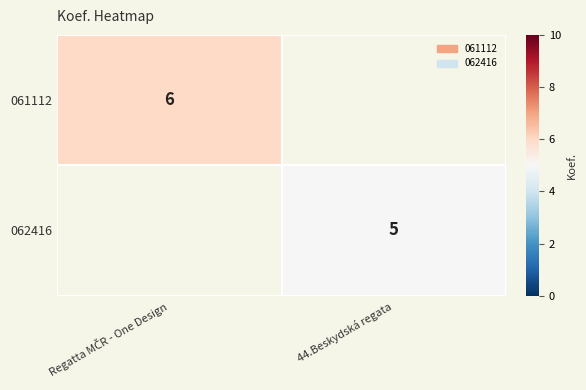

The value of 062416 at 44.Beskydská regata is 5. True or false?

True